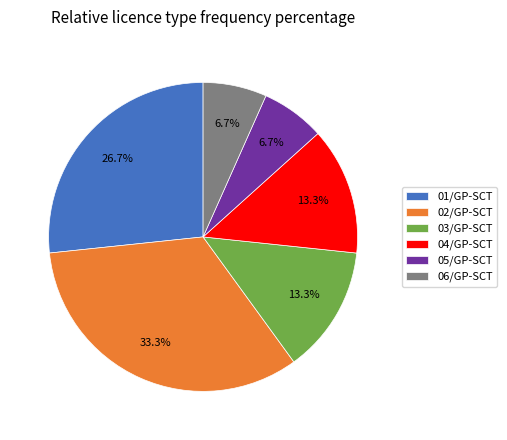

Between 05/GP-SCT and 04/GP-SCT, which is larger?

04/GP-SCT